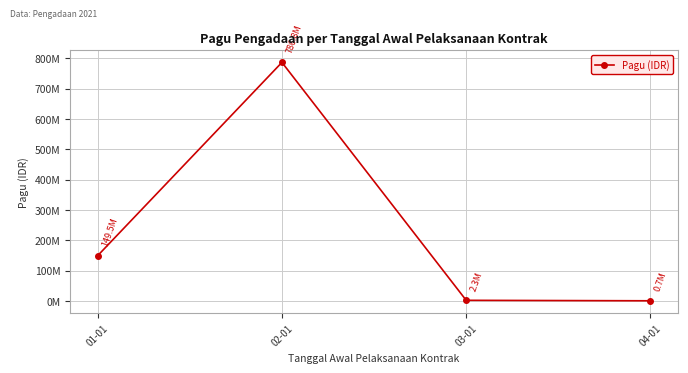

Where is the first local maximum?

02-01